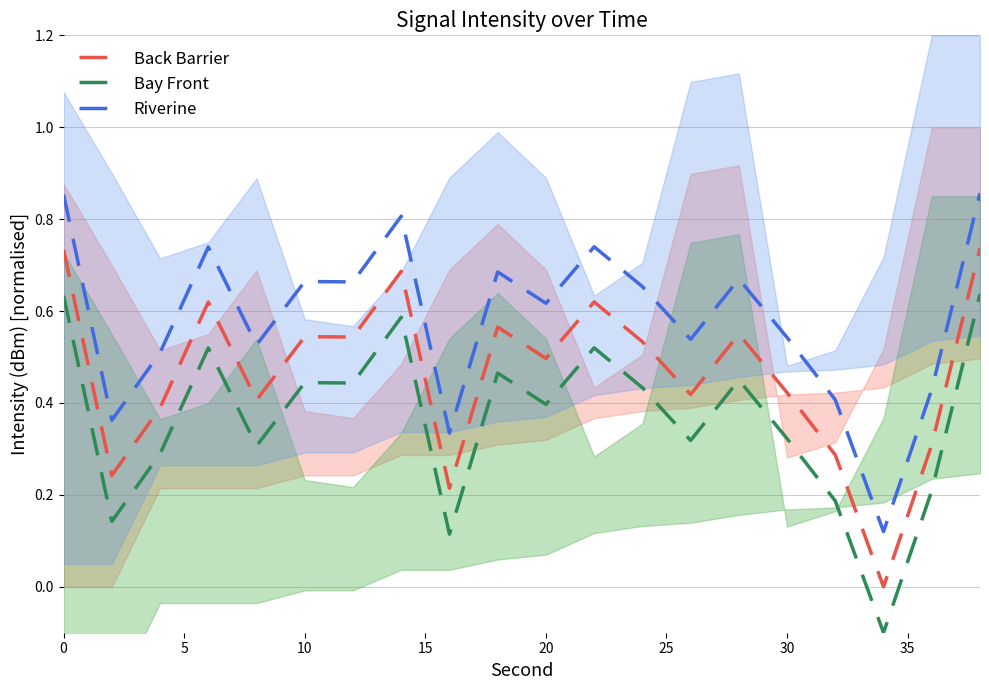

The Riverine series shows 0.2 at 30. True or false?

False